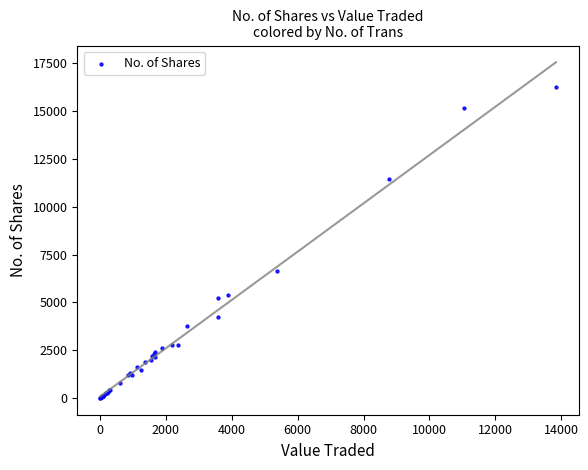

What Y value in the scatter plot is closest to 8144?

6642